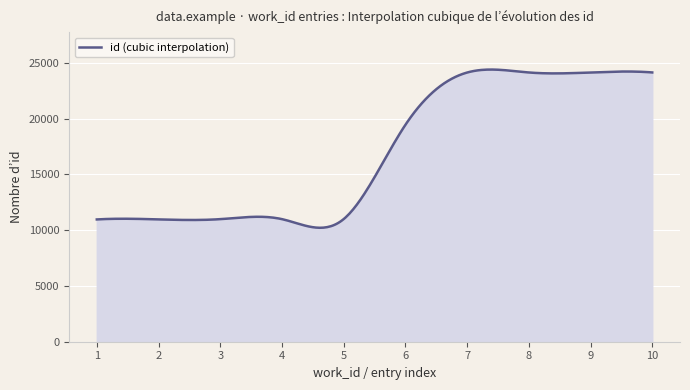

What is the minimum value shown in the chart?

10210.4